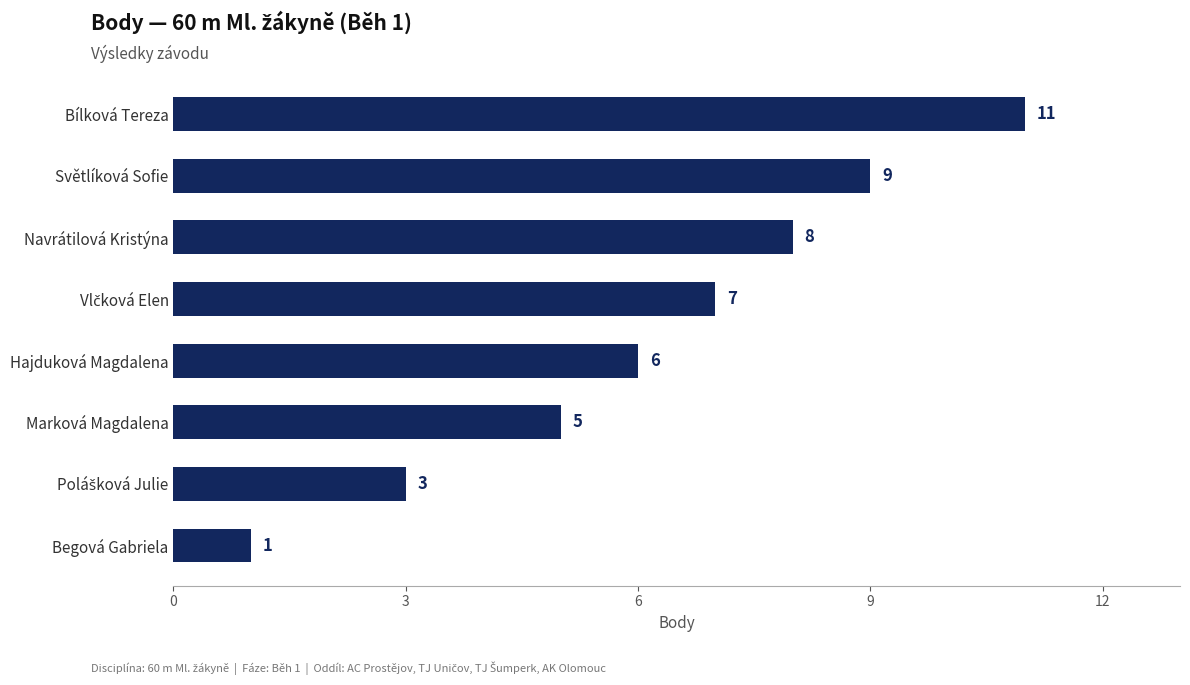

What is the sum of all values?

50